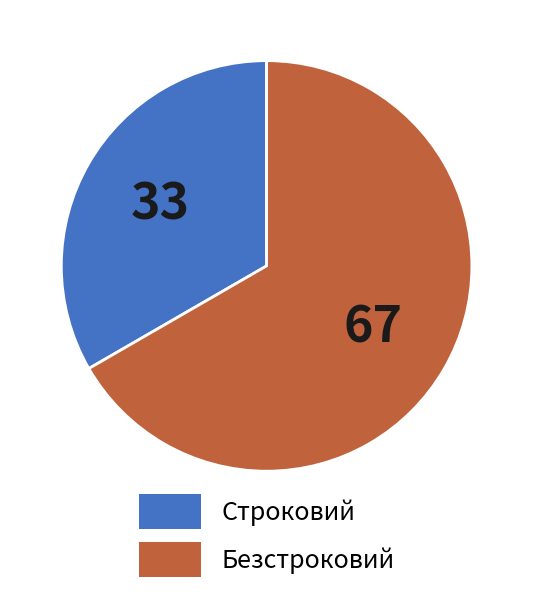

True or false: Безстроковий accounts for 59% of the total.

False